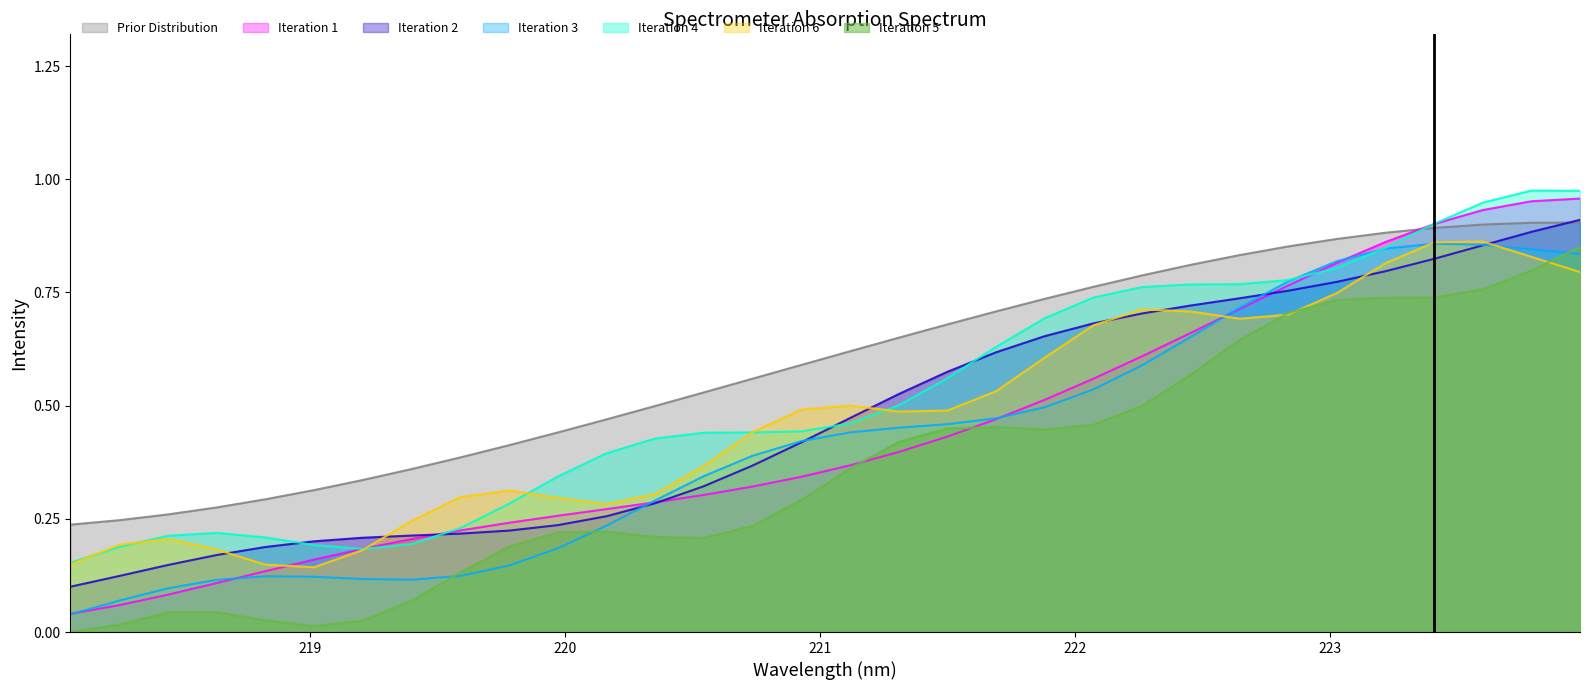

Which series has the widest spread of values?

Iteration 1